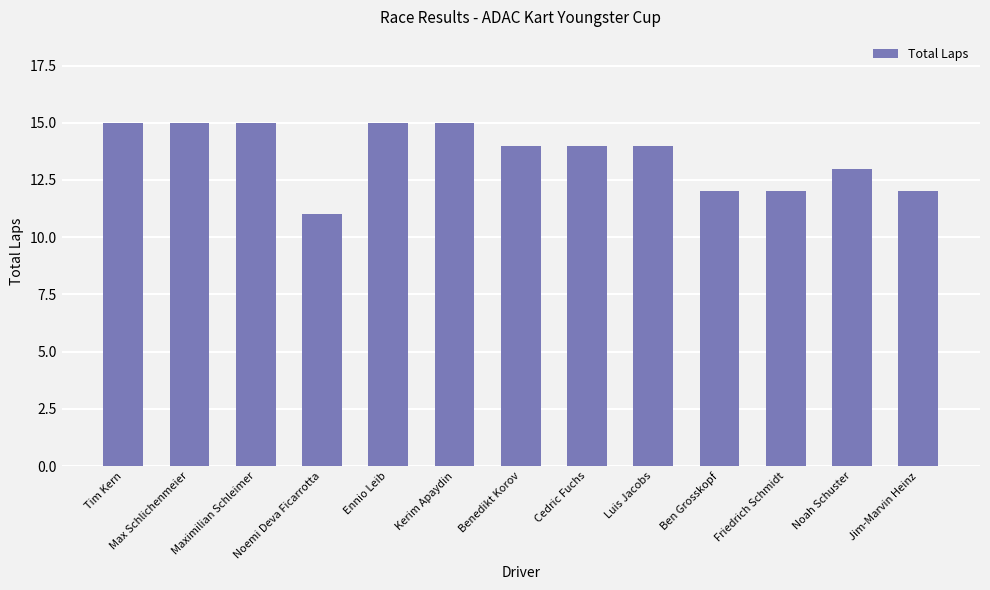

What is the label of the 12th bar from the left?

Noah Schuster